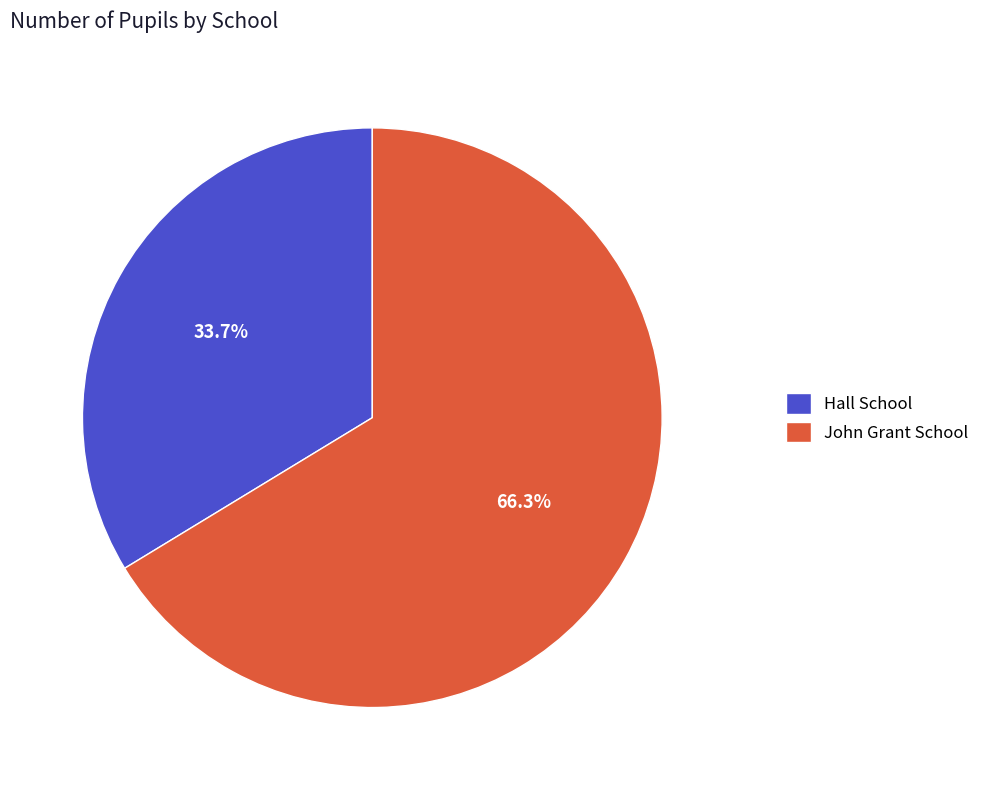

How many slices are in this pie chart?

2